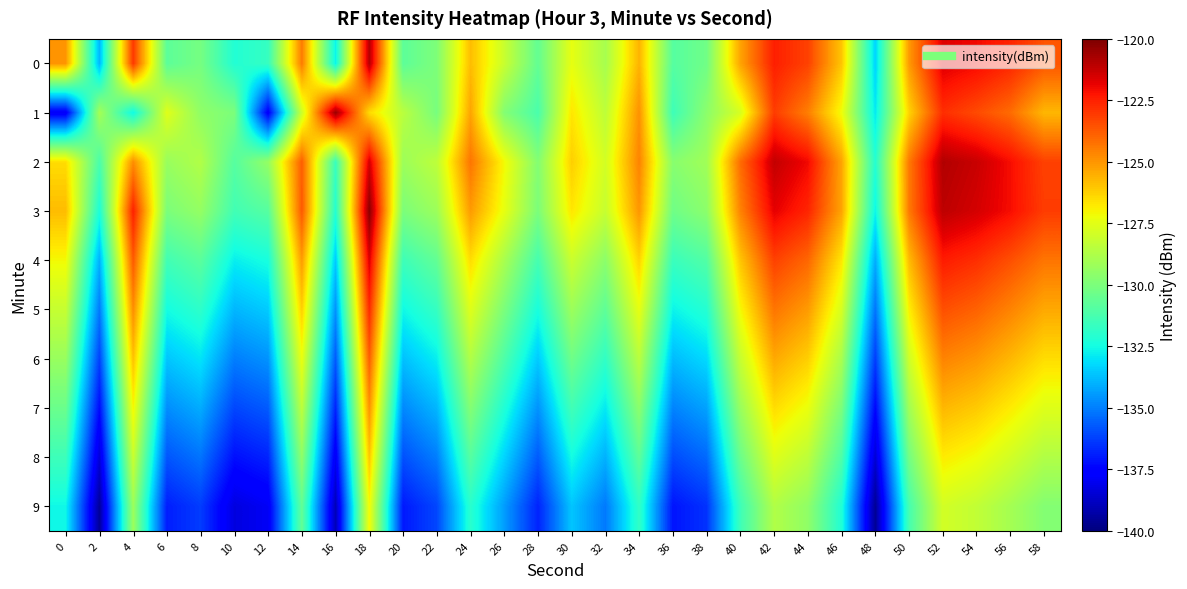

Count the number of categories in the chart.

30